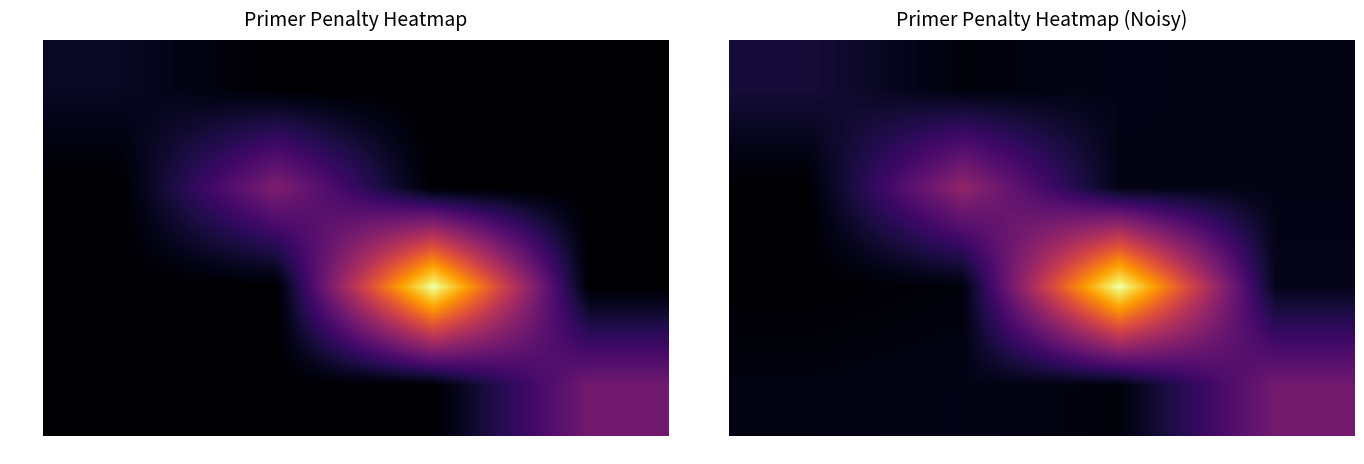

Is the value of 1659 at 1661 greater than the value of 1499 at 1661?

Yes